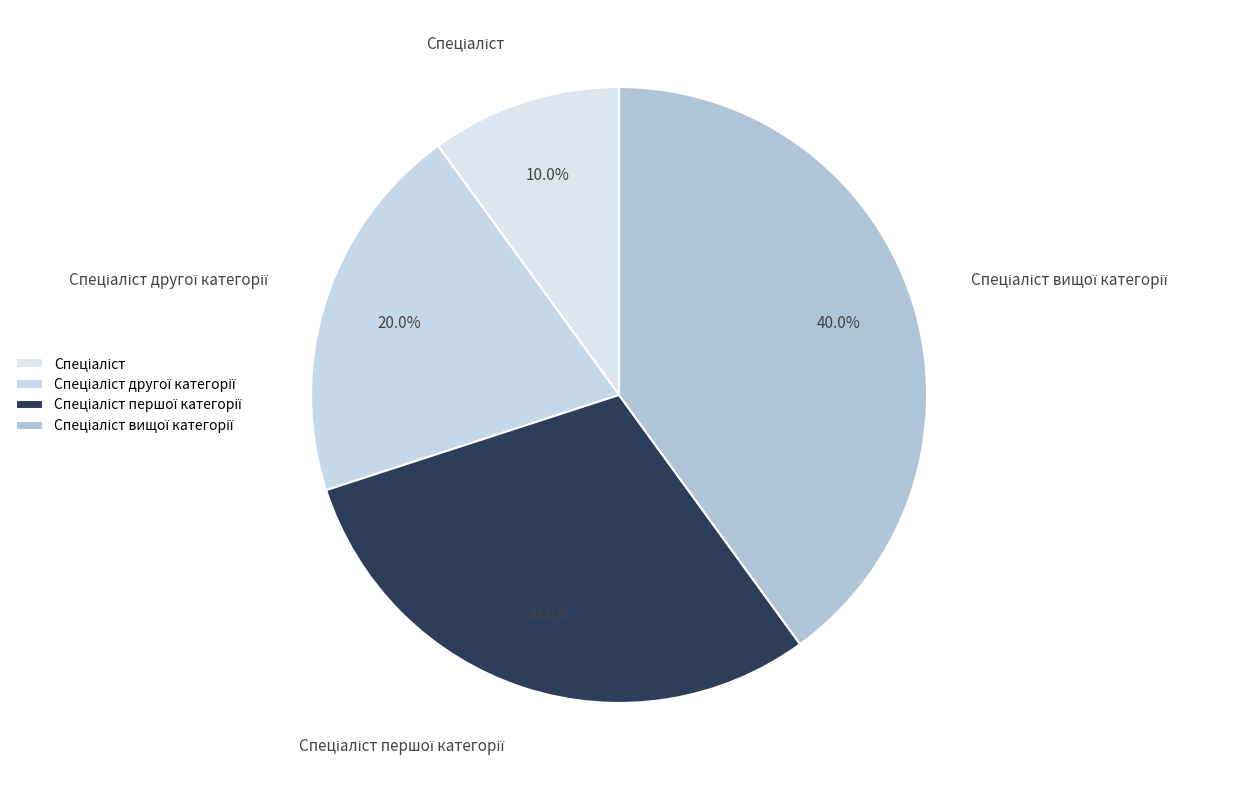

Is there a majority slice in this chart?

No